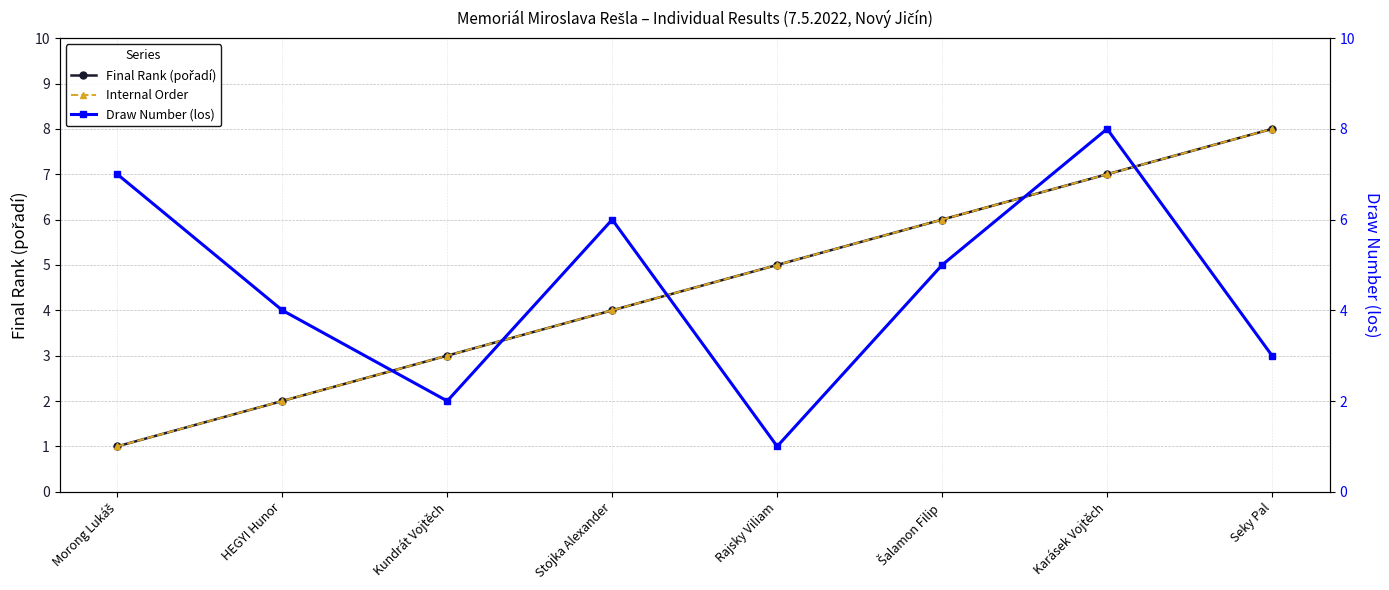

Reading left to right, what are all the values shown in this chart?

Final Rank (pořadí): 1	2	3	4	5	6	7	8
Internal Order: 1	2	3	4	5	6	7	8
Draw Number (los): 7	4	2	6	1	5	8	3